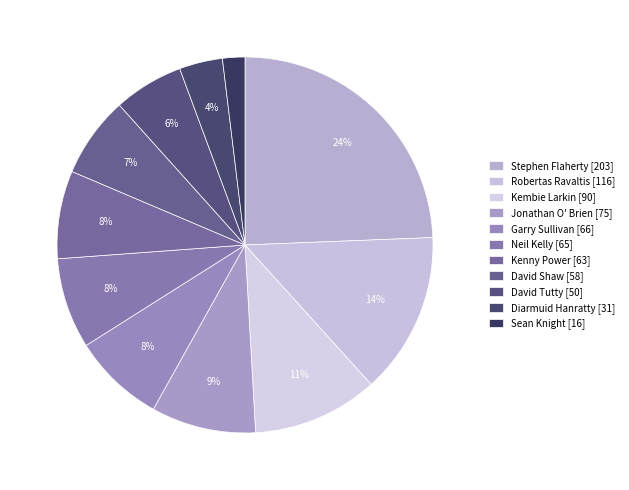

How many slices are in this pie chart?

11